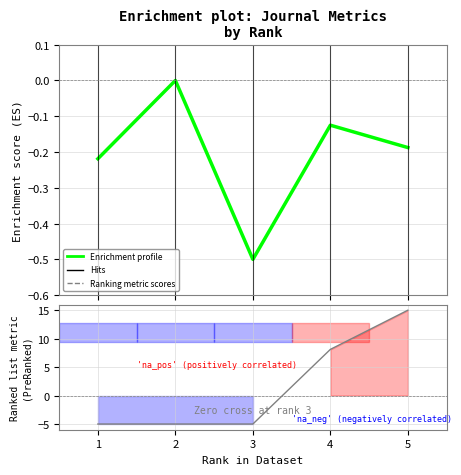

At how many categories does at least one series exceed 8?

2